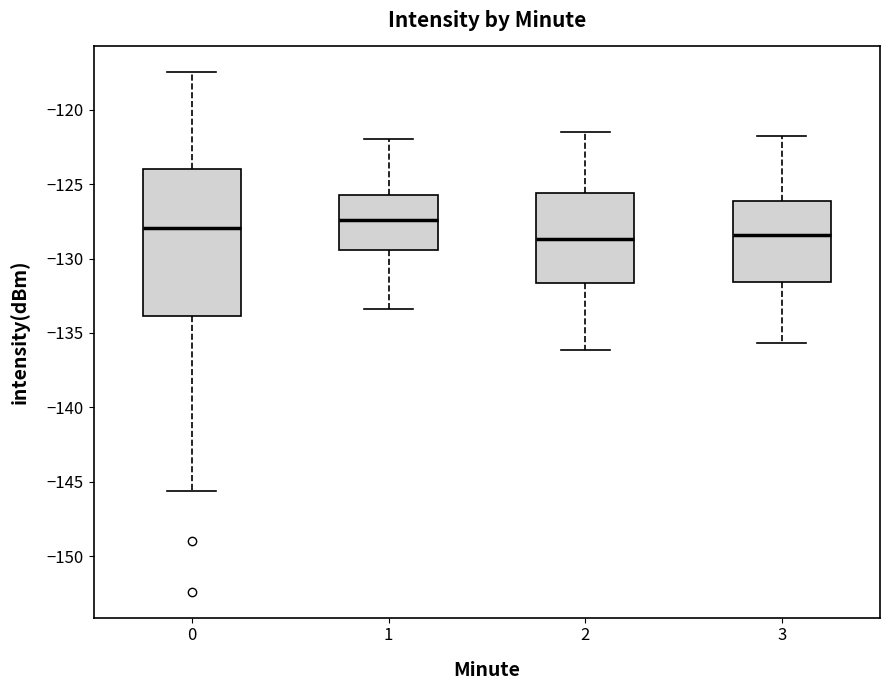

Reading left to right, read every box against the y-axis: the position of its median line, the range the box covers, and the ends of its whiskers. The values are not printed on the chart, so give them approximately, as read against the axis.

0: median -128.0, box -134.0 to -124.0, whiskers -145.5 to -117.5
1: median -127.5, box -129.5 to -125.5, whiskers -133.5 to -122.0
2: median -128.5, box -131.5 to -125.5, whiskers -136.0 to -121.5
3: median -128.5, box -131.5 to -126.0, whiskers -135.5 to -122.0